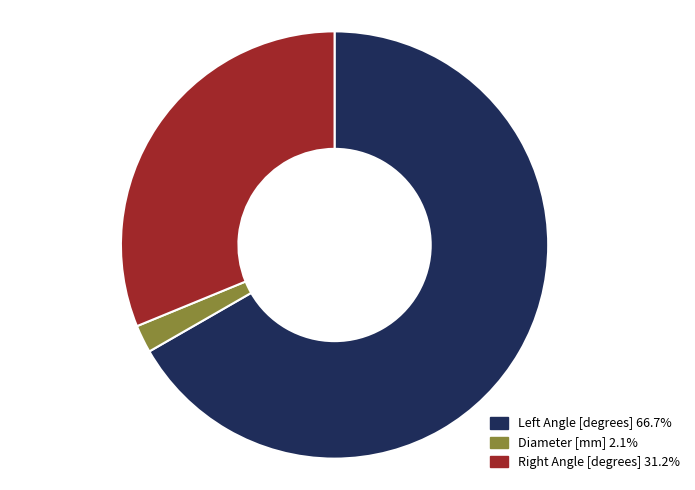

Which category has the biggest portion of the pie?

Left Angle [degrees]